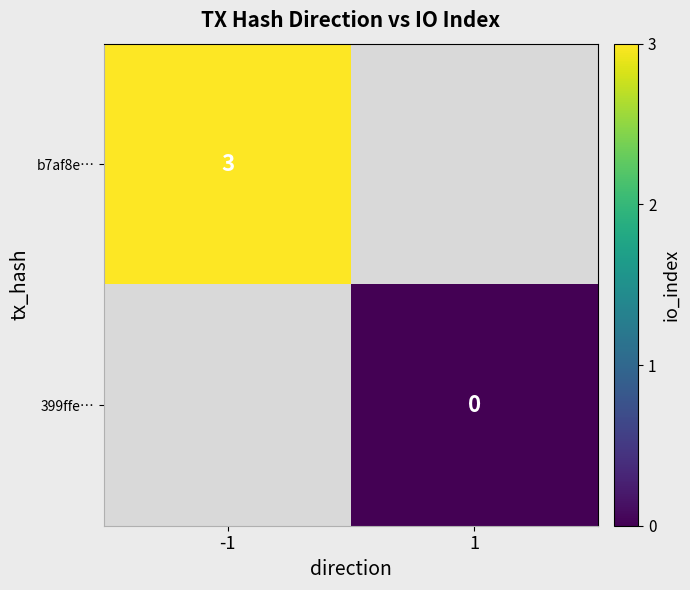

The value of b7af8e… at -1 is 3. True or false?

True